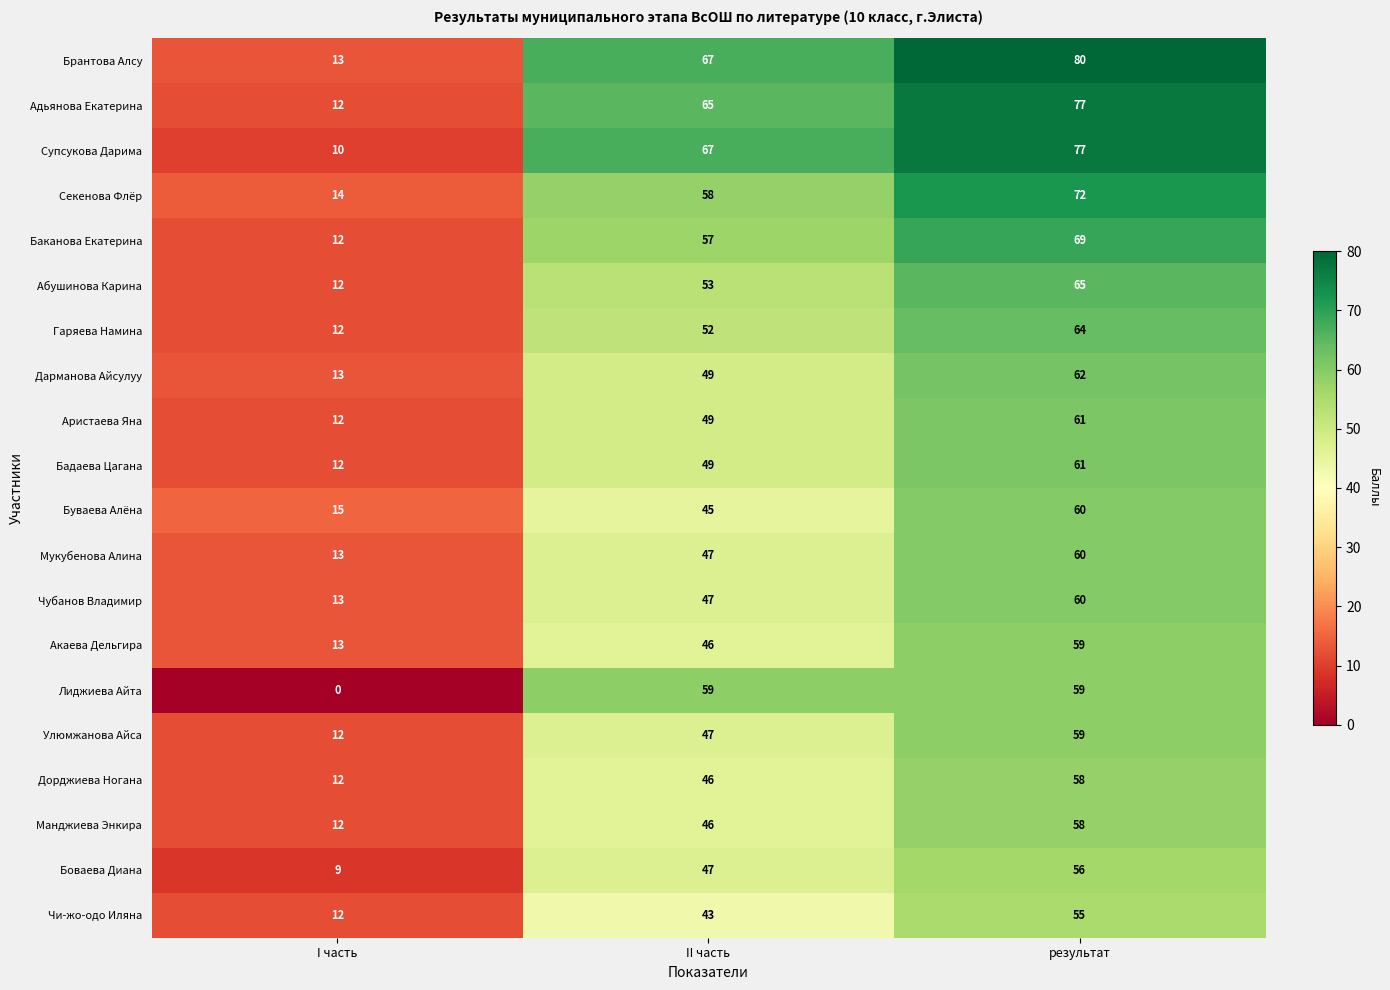

What is the total value across all series at II часть?

1039